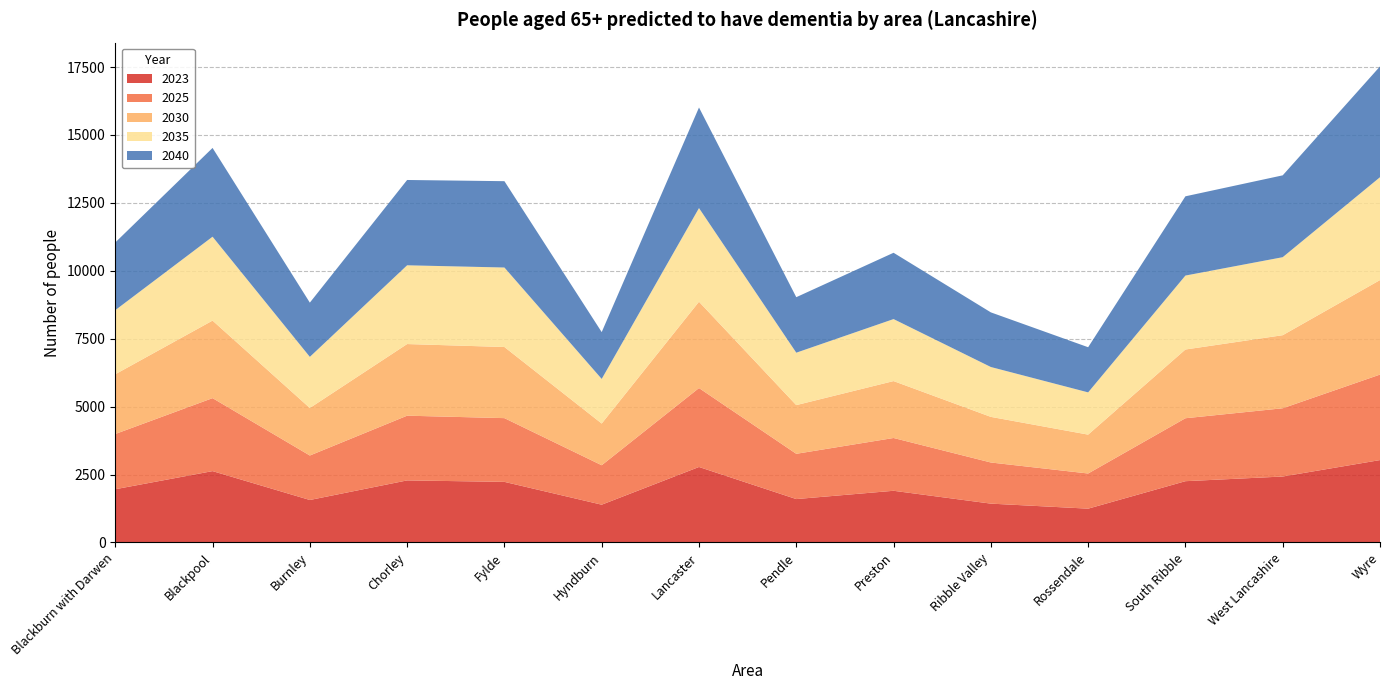

Reading right to left, extract all data points from this chart.

2023: Wyre=3032	West Lancashire=2427	South Ribble=2255	Rossendale=1244	Ribble Valley=1429	Preston=1902	Pendle=1597	Lancaster=2778	Hyndburn=1390	Fylde=2230	Chorley=2284	Burnley=1563	Blackpool=2626	Blackburn with Darwen=1959
2025: Wyre=3147	West Lancashire=2512	South Ribble=2317	Rossendale=1294	Ribble Valley=1514	Preston=1943	Pendle=1666	Lancaster=2905	Hyndburn=1452	Fylde=2346	Chorley=2382	Burnley=1637	Blackpool=2686	Blackburn with Darwen=2033
2030: Wyre=3479	West Lancashire=2690	South Ribble=2530	Rossendale=1431	Ribble Valley=1679	Preston=2095	Pendle=1792	Lancaster=3177	Hyndburn=1535	Fylde=2618	Chorley=2637	Burnley=1749	Blackpool=2854	Blackburn with Darwen=2199
2035: Wyre=3786	West Lancashire=2871	South Ribble=2722	Rossendale=1555	Ribble Valley=1836	Preston=2282	Pendle=1930	Lancaster=3448	Hyndburn=1642	Fylde=2926	Chorley=2899	Burnley=1882	Blackpool=3088	Blackburn with Darwen=2359
2040: Wyre=4078	West Lancashire=3013	South Ribble=2917	Rossendale=1662	Ribble Valley=2011	Preston=2441	Pendle=2043	Lancaster=3702	Hyndburn=1724	Fylde=3178	Chorley=3140	Burnley=1996	Blackpool=3268	Blackburn with Darwen=2492